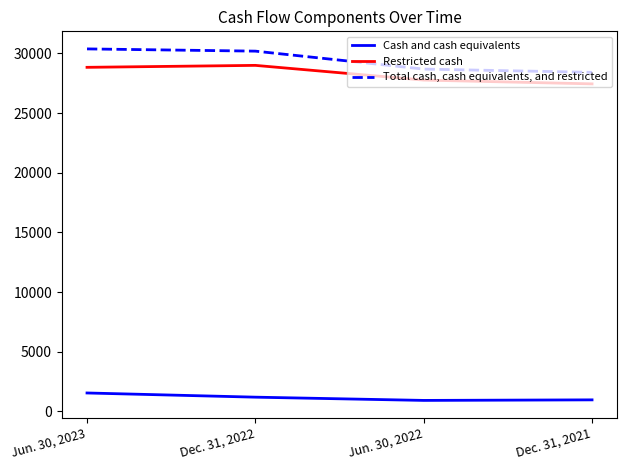

What are all the series names shown in the legend?

Cash and cash equivalents, Restricted cash, Total cash, cash equivalents, and restricted